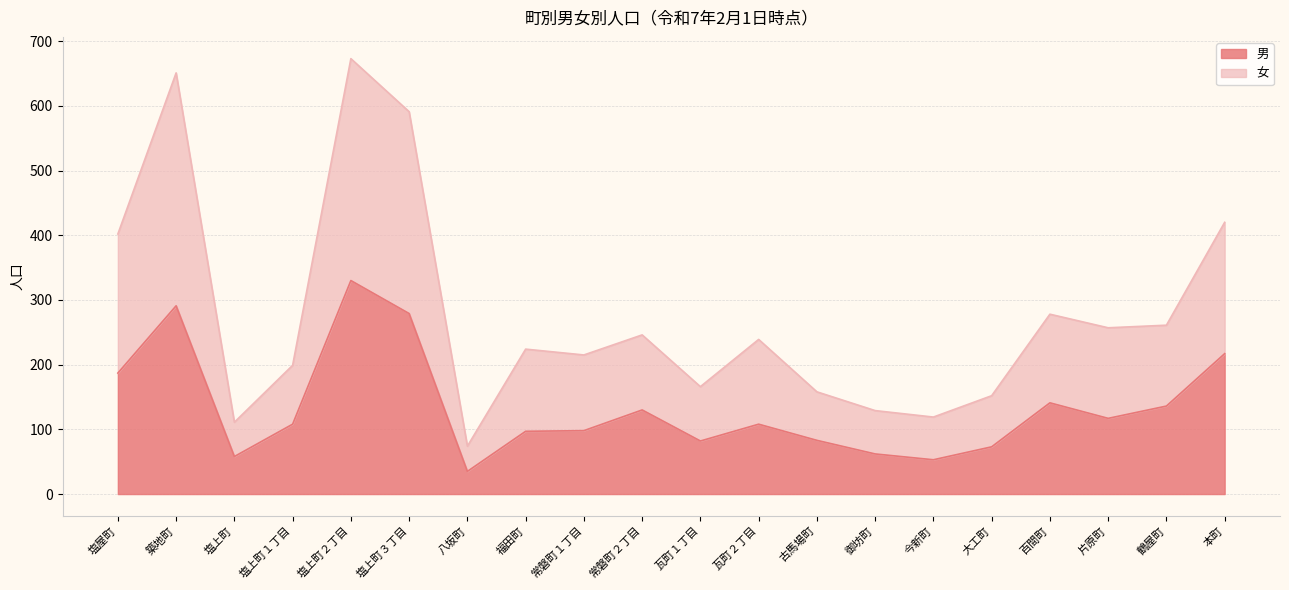

How many values in the 女 series exceed 239?

9